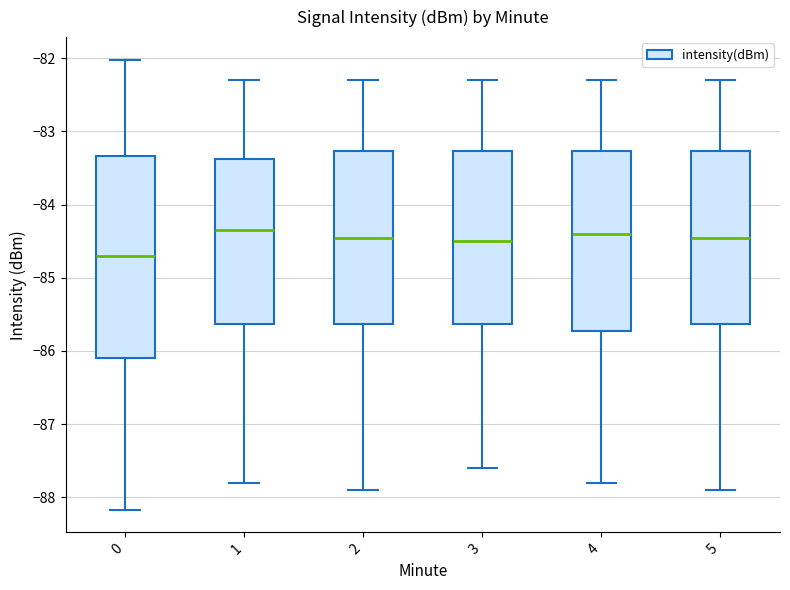

Which box is the tallest, from its lower edge to its upper edge?

0